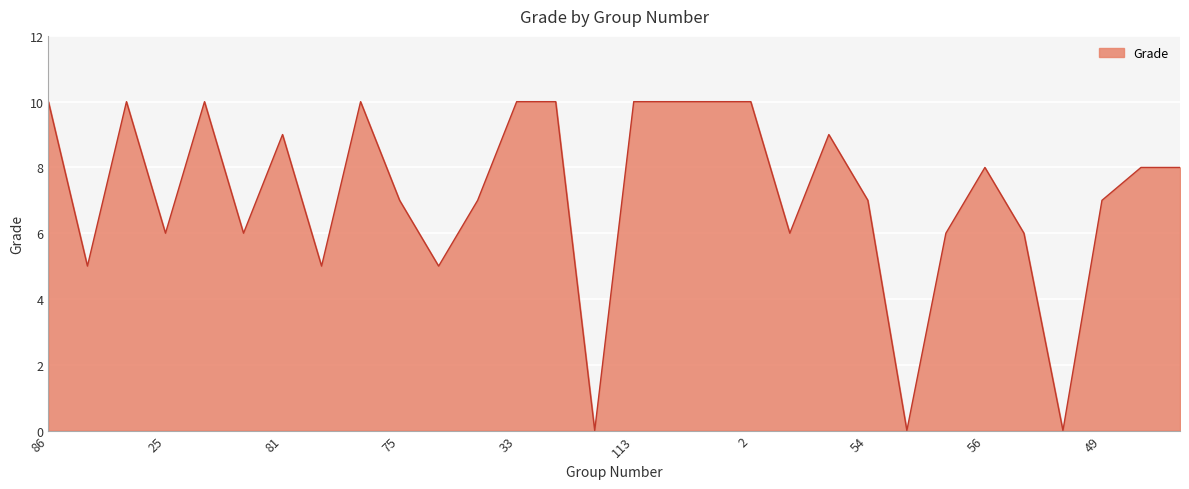

Reading left to right, list all the values displayed in this chart.

10	5	10	6	10	6	9	5	10	7	5	7	10	10	0	10	10	10	10	6	9	7	0	6	8	6	0	7	8	8